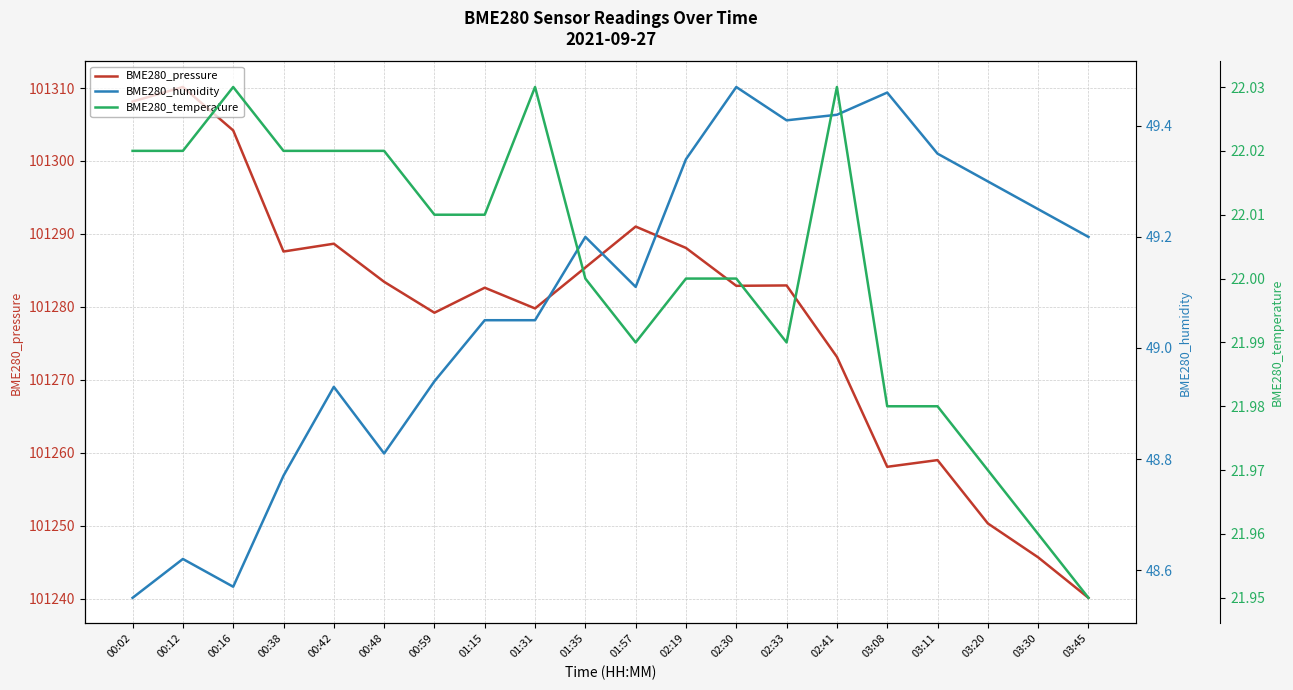

The value of BME280_temperature at 03:45 is 21.9. True or false?

True